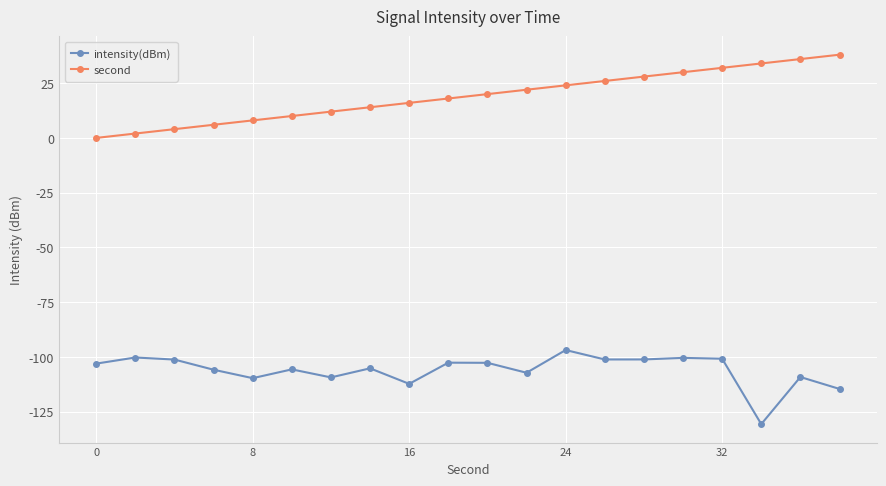

List the series in order of their overall mean, highest first.

second, intensity(dBm)